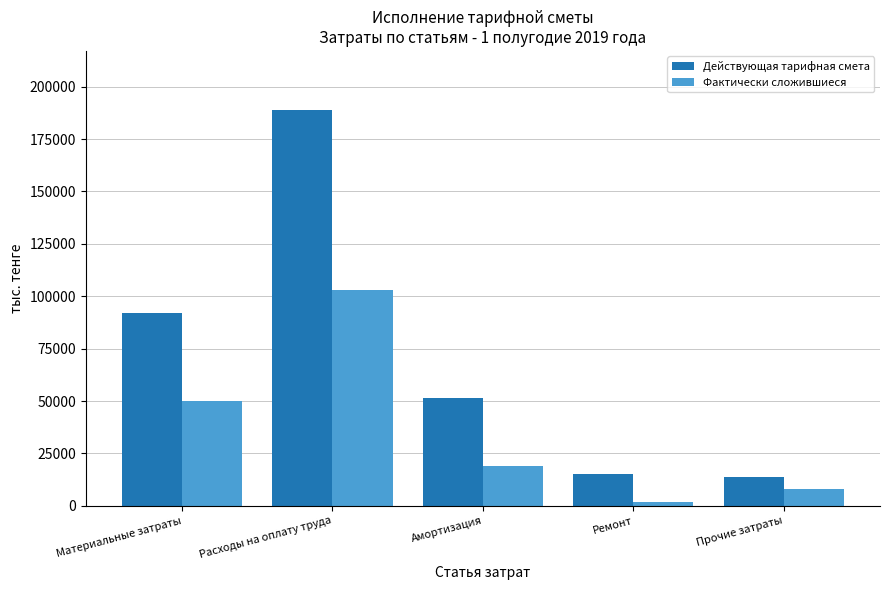

Count the number of categories in the chart.

5